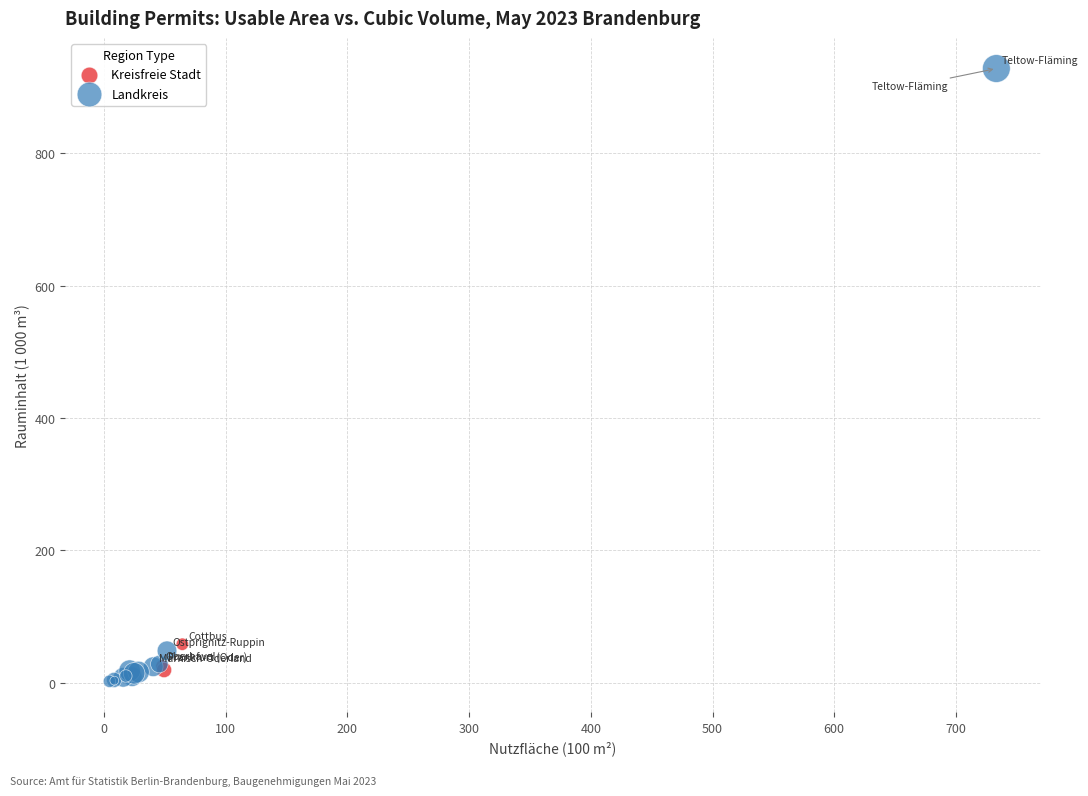

Which series contains the highest Y value?

Landkreis